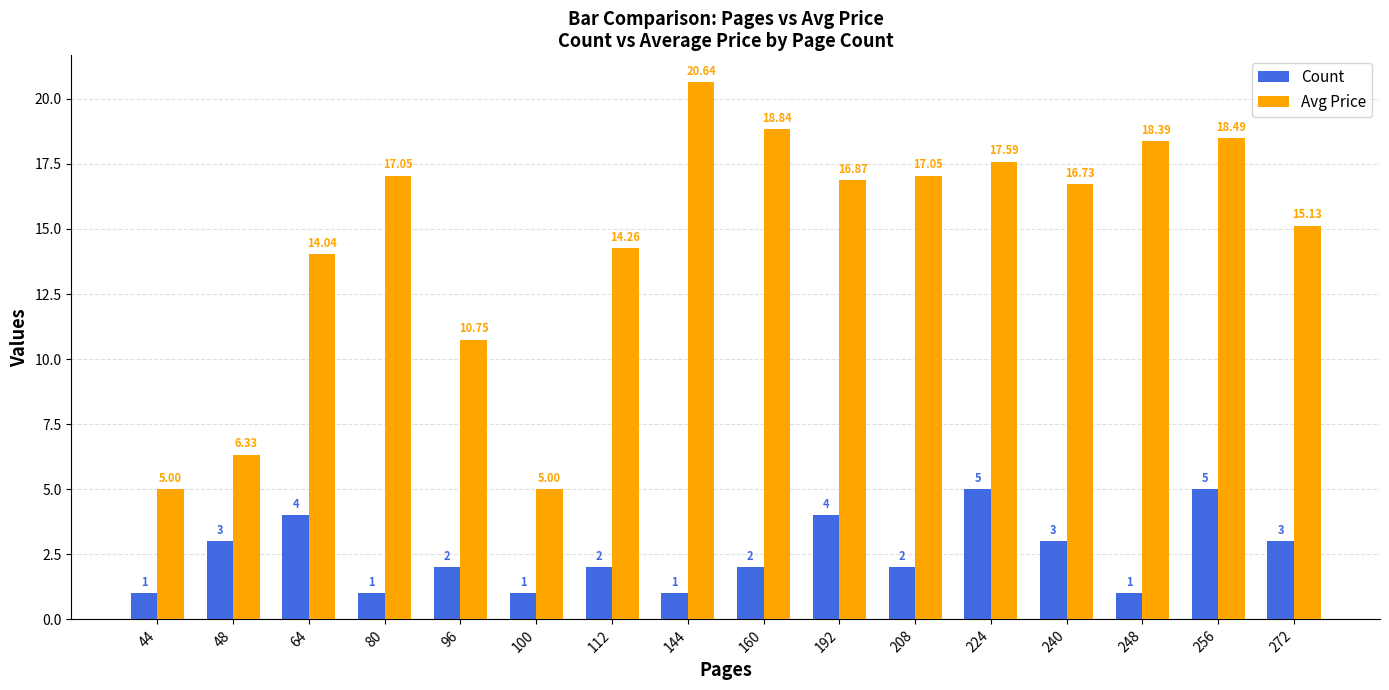

At which label does Count first exceed 2?

48